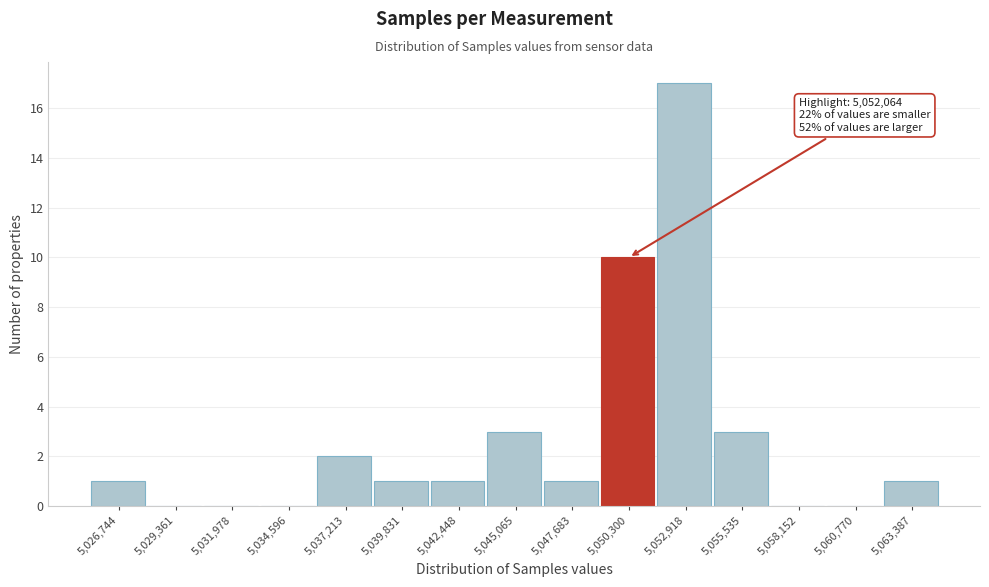

Reading right to left, transcribe all the data shown in this chart.

5,063,387=1	5,060,770=0	5,058,152=0	5,055,535=3	5,052,918=17	5,050,300=10	5,047,683=1	5,045,065=3	5,042,448=1	5,039,831=1	5,037,213=2	5,034,596=0	5,031,978=0	5,029,361=0	5,026,744=1